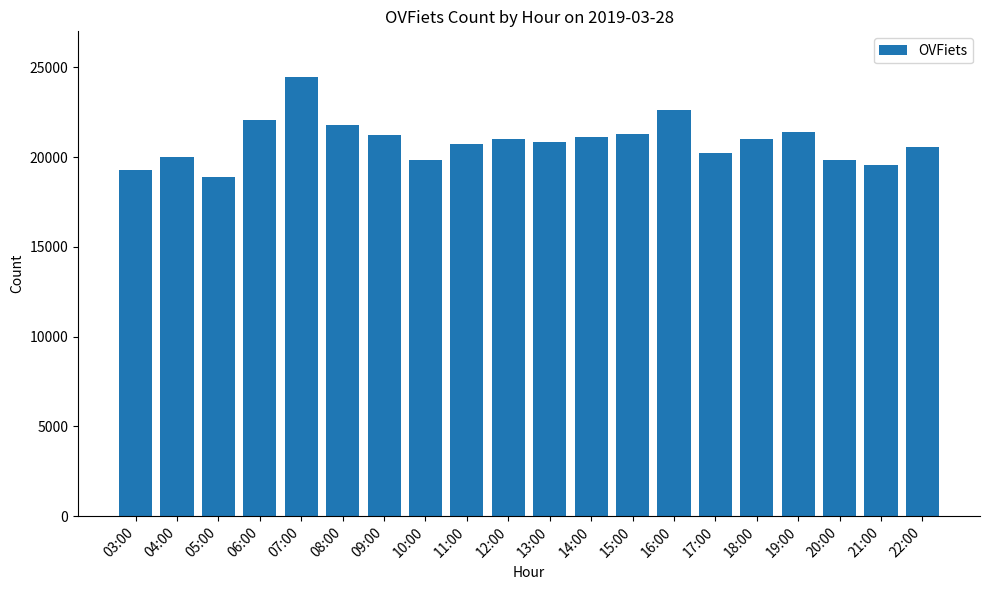

What is the value of the 11th bar from the left?

20814